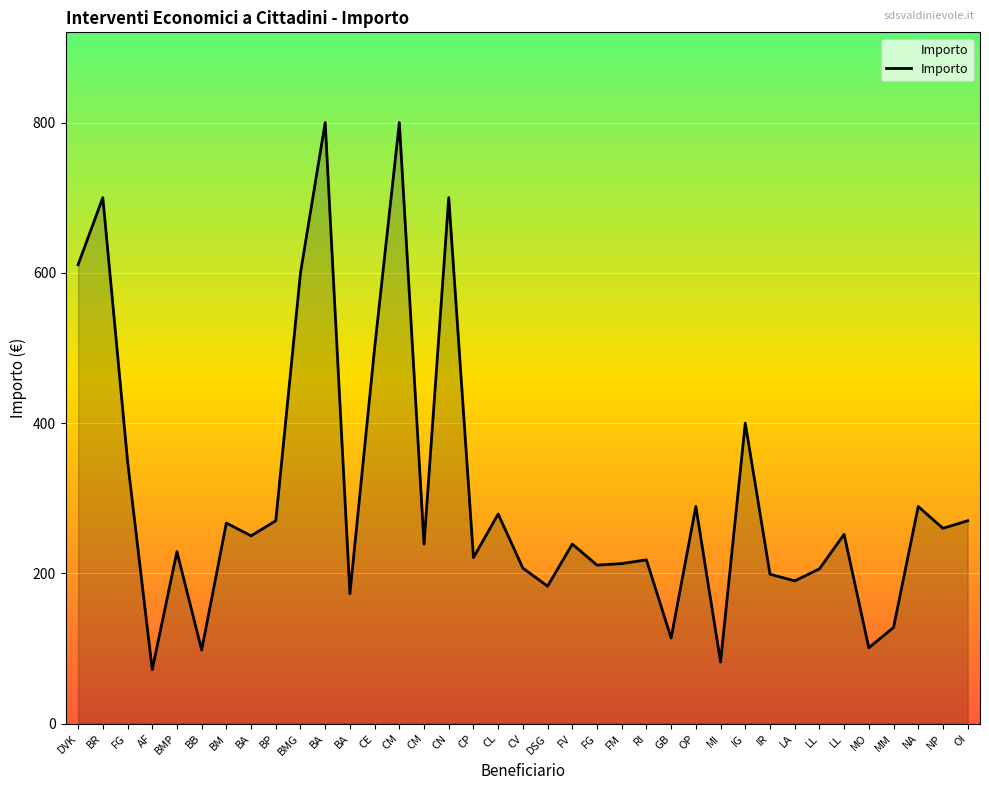

What is the change in value from BMG to CV?

-393.0